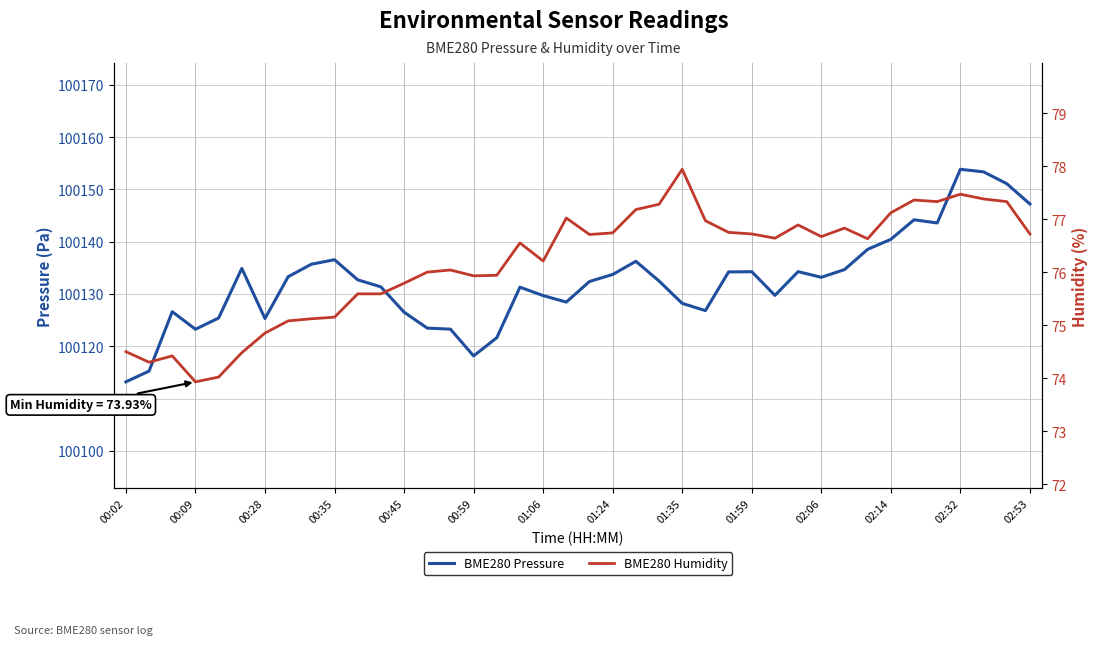

What is the lowest value of the BME280 Humidity series?

73.9